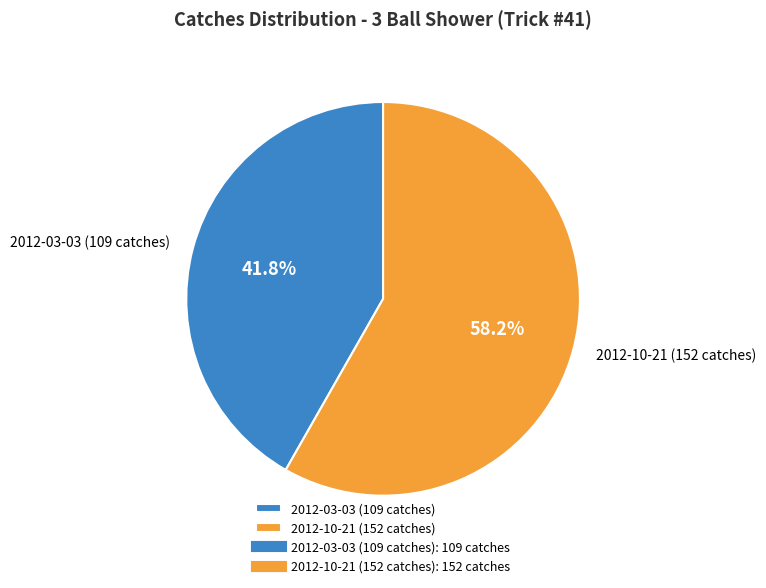

Is it true that 2012-10-21 (152 catches) is 58% of the pie?

True